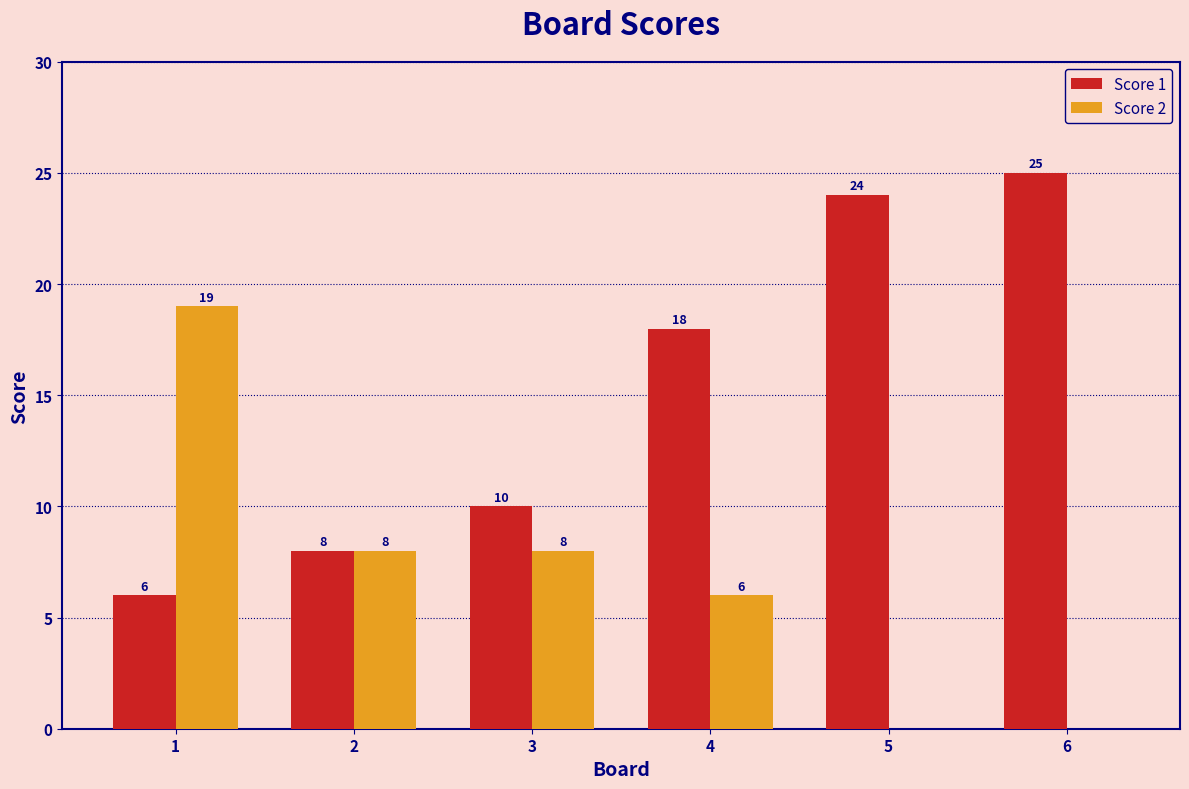

Count the number of categories in the chart.

6